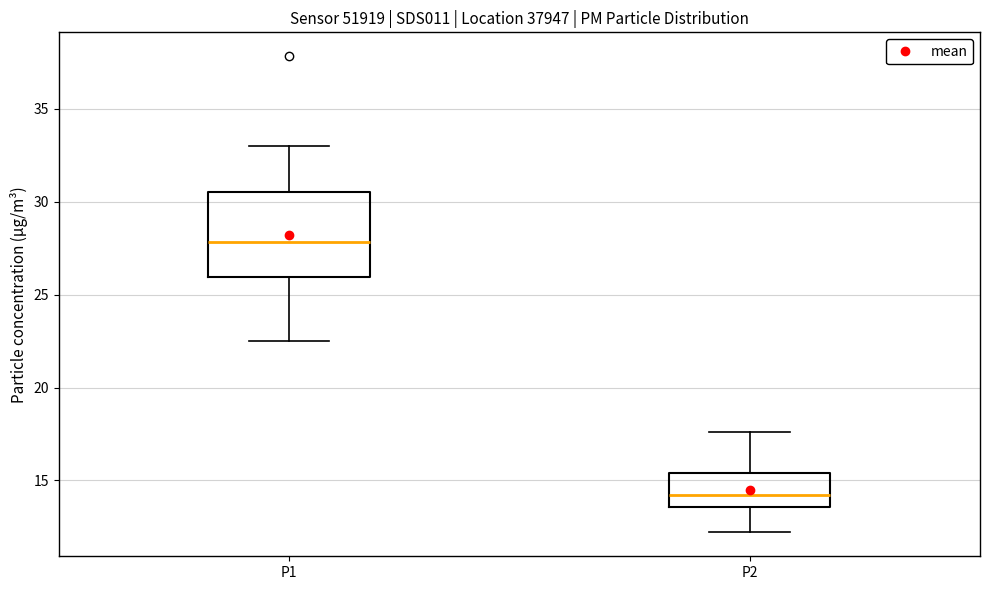

Reading left to right, transcribe this box plot: for each box, give where its median line is, the range the box spans, and where its two whiskers end, as read against the y-axis. The values are not printed on the chart, so give them approximately, as read against the axis.

P1: median 28.0, box 26.0 to 30.5, whiskers 22.5 to 33.0
P2: median 14.0, box 13.5 to 15.5, whiskers 12.0 to 17.5